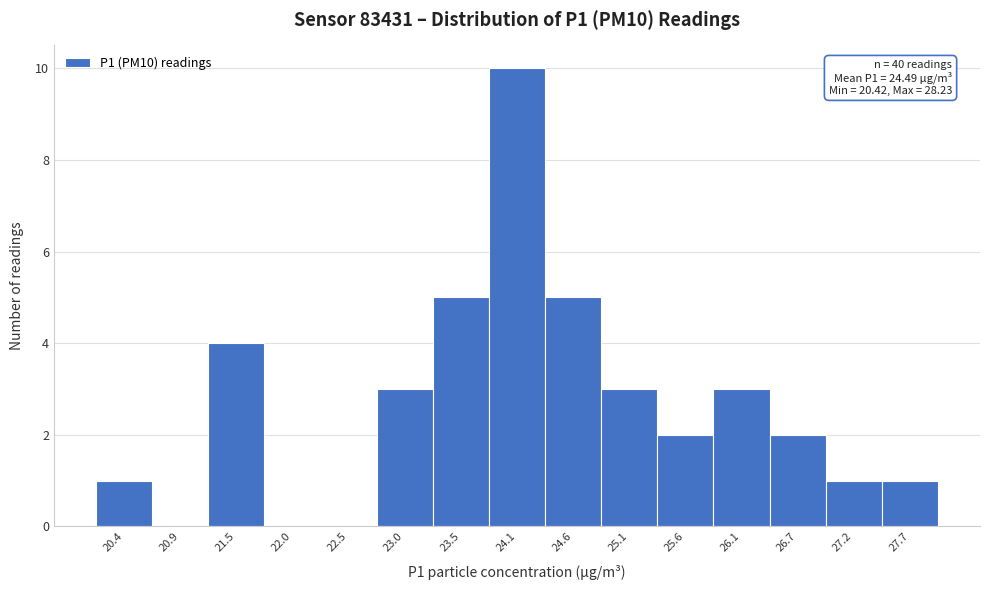

Reading left to right, transcribe all the data shown in this chart.

20.4=1	20.9=0	21.5=4	22.0=0	22.5=0	23.0=3	23.5=5	24.1=10	24.6=5	25.1=3	25.6=2	26.1=3	26.7=2	27.2=1	27.7=1